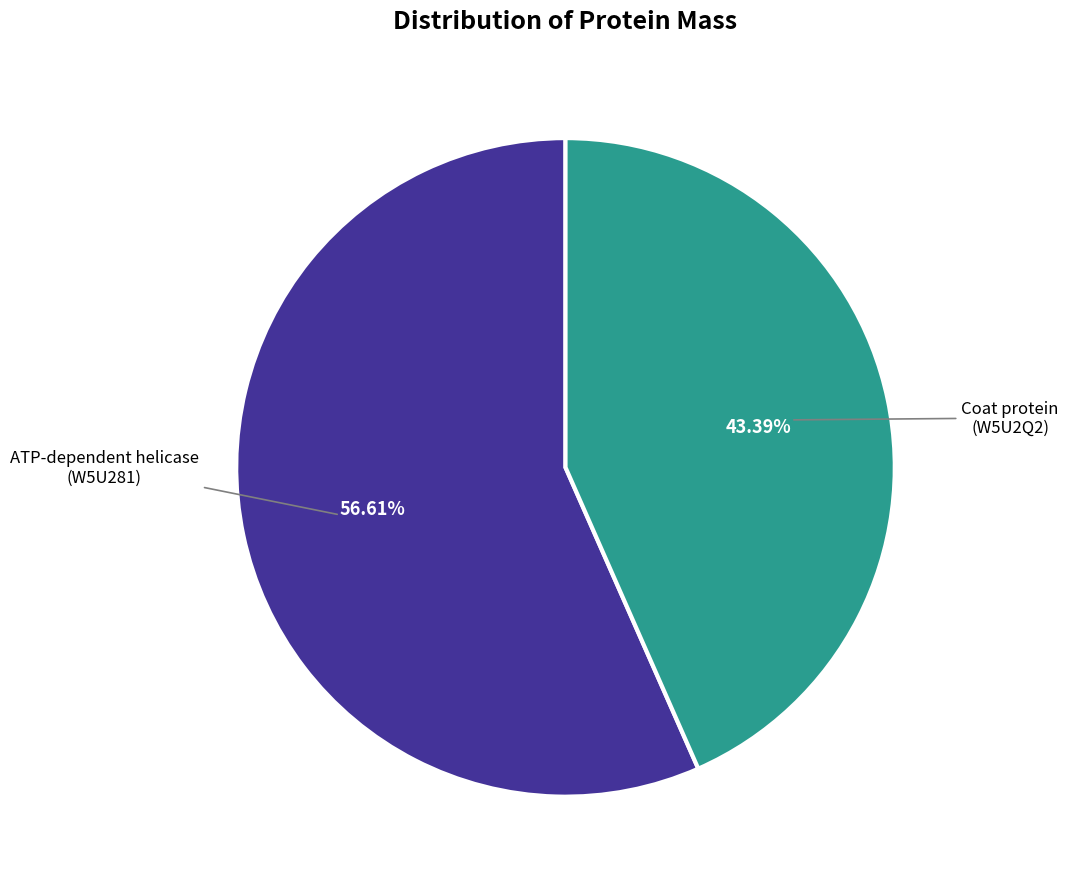

To the nearest percent, what is the difference between the largest and smallest slice percentages?

13%